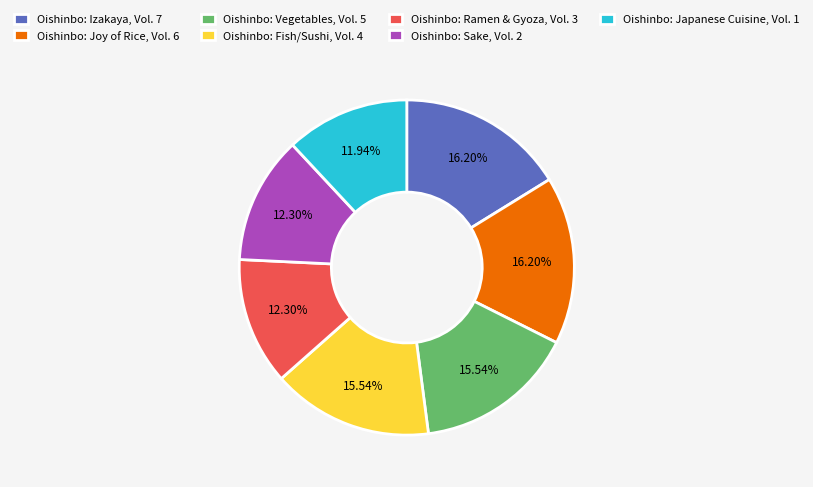

What percentage do Oishinbo: Vegetables, Vol. 5 and Oishinbo: Sake, Vol. 2 together represent?

27.8%